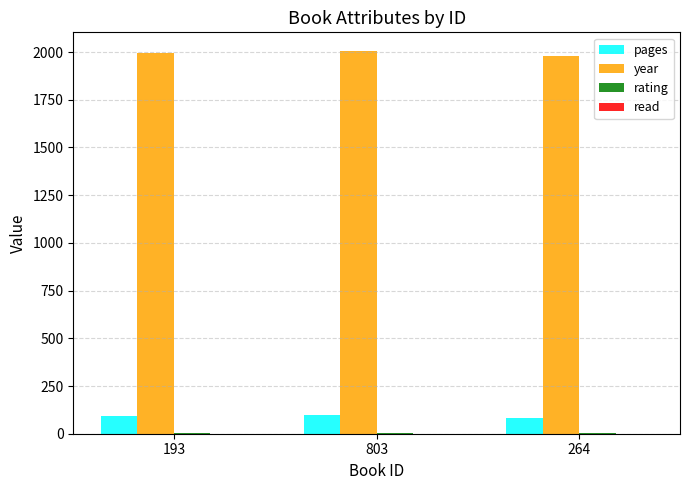

True or false: year has a value of 1996 at 193.

True